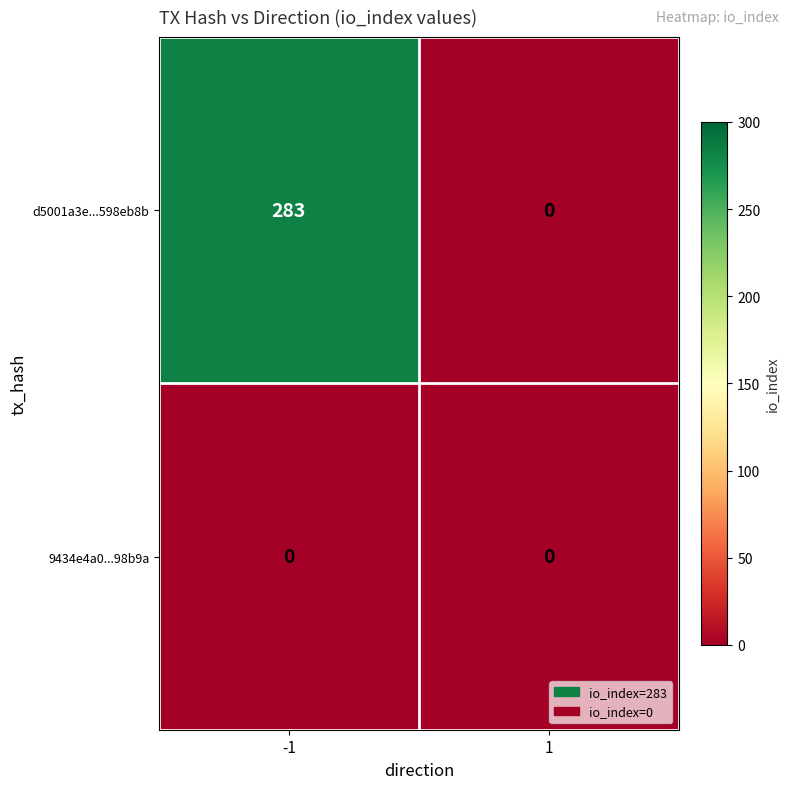

Rank the series at -1 from highest to lowest value.

d5001a3e...598eb8b, 9434e4a0...98b9a